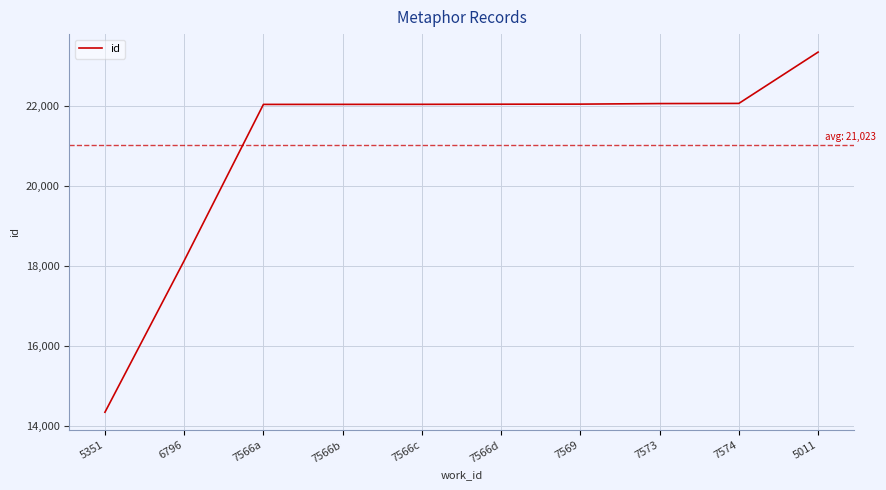

What is the difference between the second highest and second lowest values?

3937